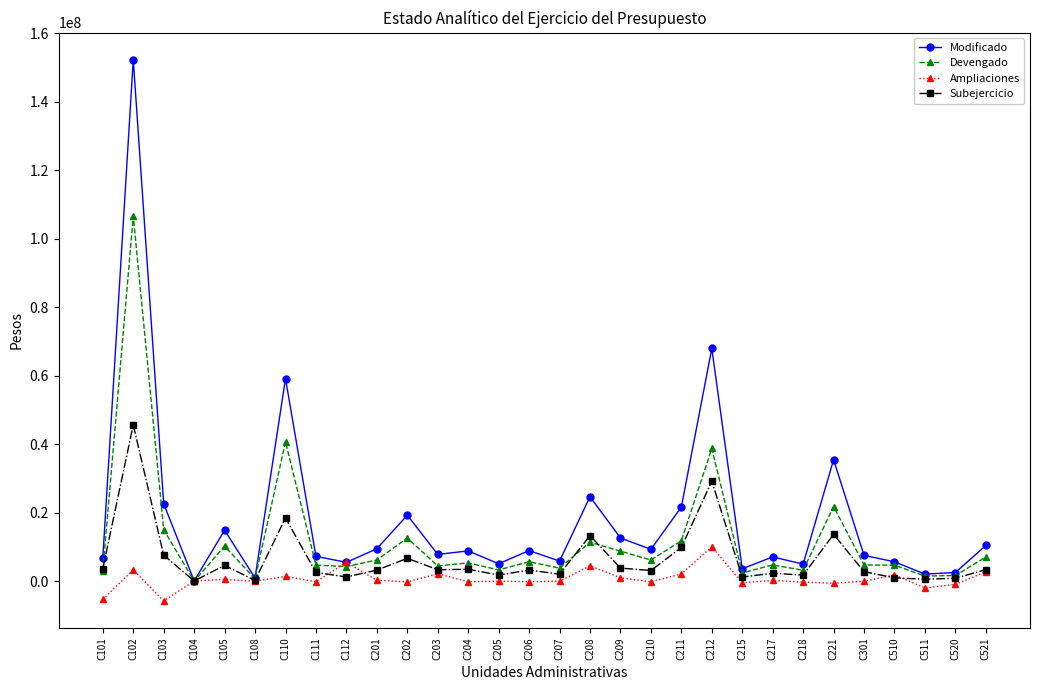

Where is the first local minimum for Ampliaciones?

C103